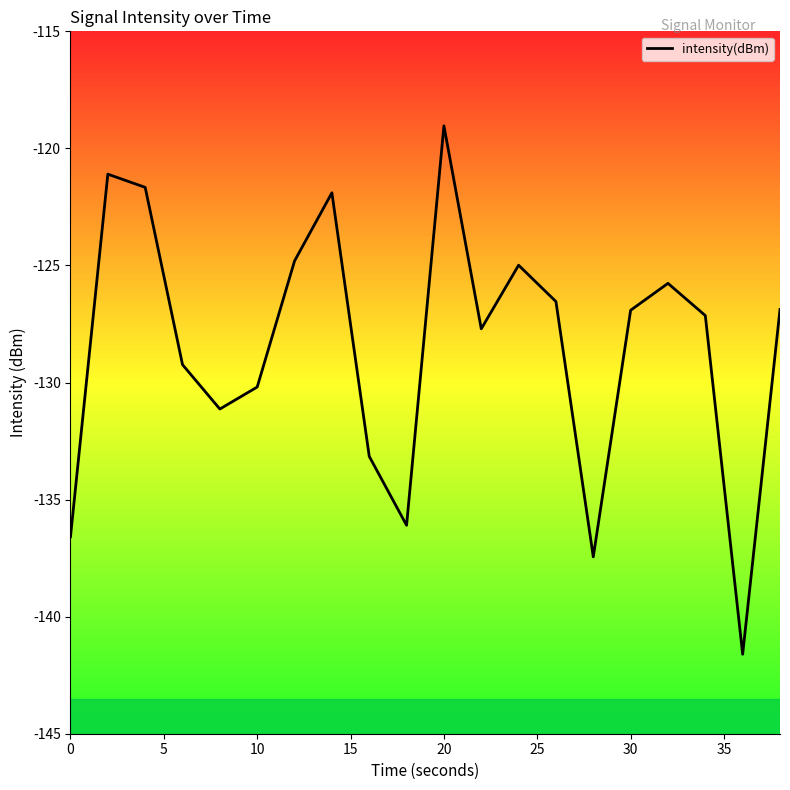

How many lines are shown in the chart?

1